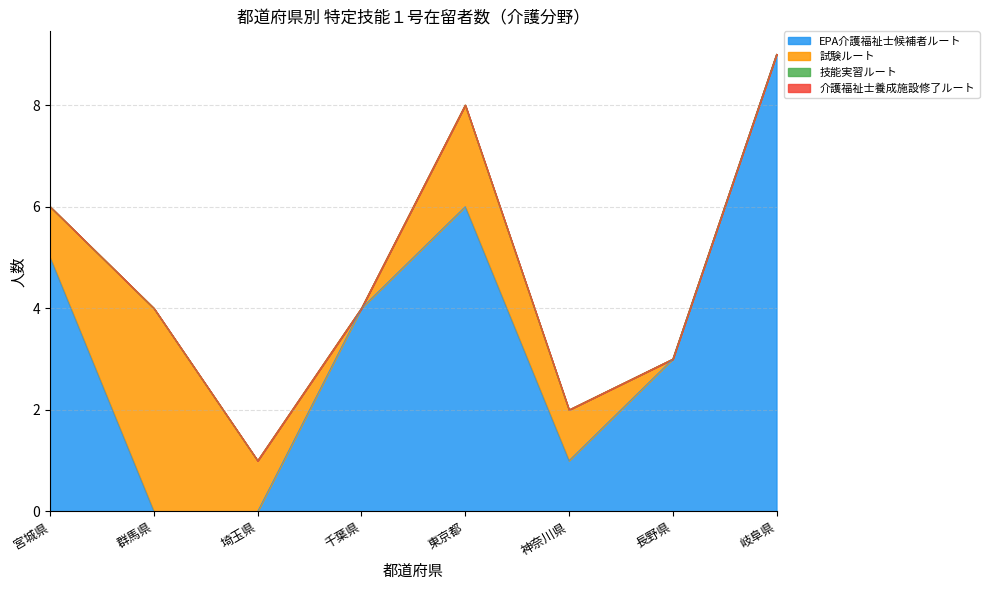

Where is 技能実習ルート nearest to the value 0?

宮城県